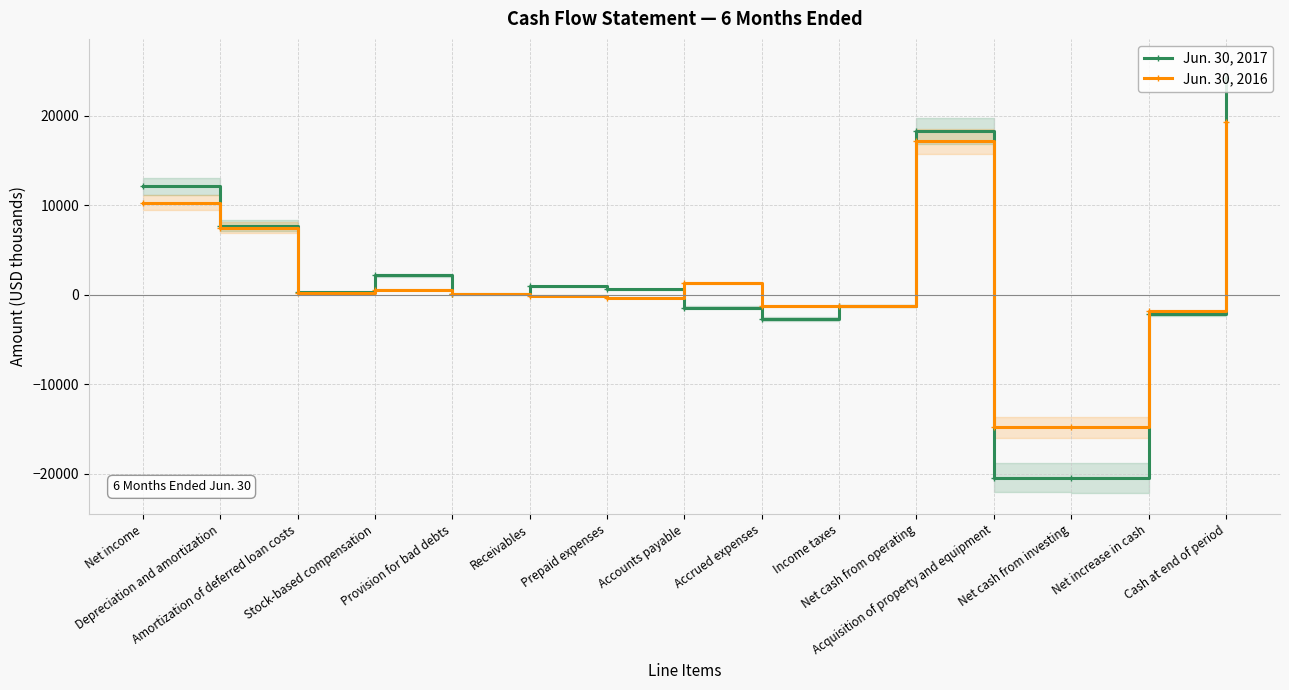

How many values in the Jun. 30, 2016 series exceed 26?

7